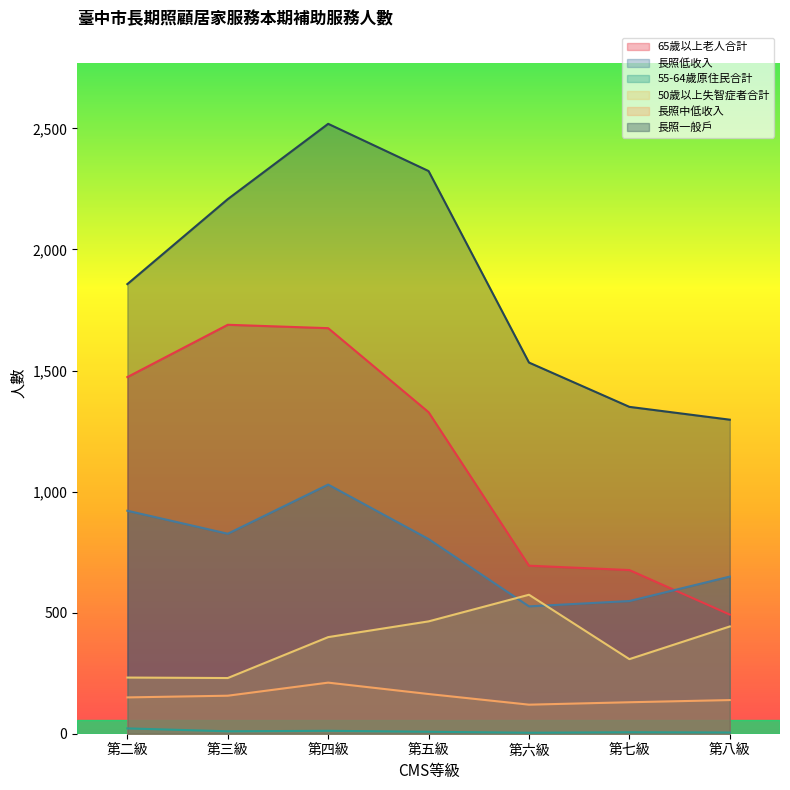

Which series has the largest total across all categories?

長照一般戶